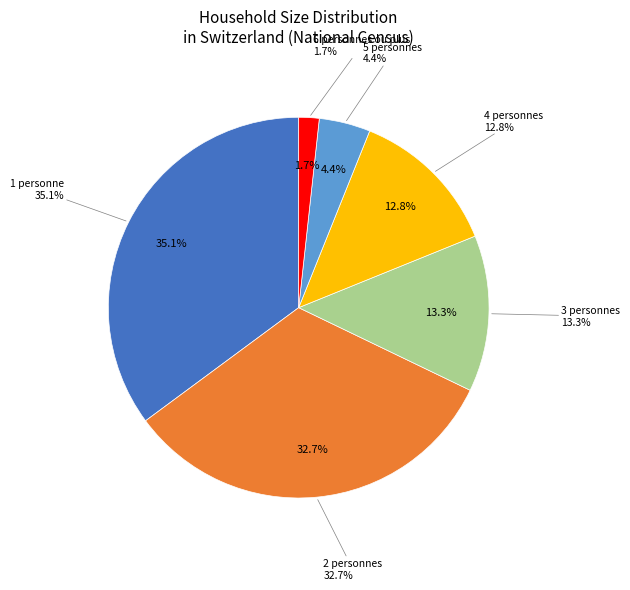

What is the total percentage of 3 personnes and 6 personnes ou plus?

15.0%